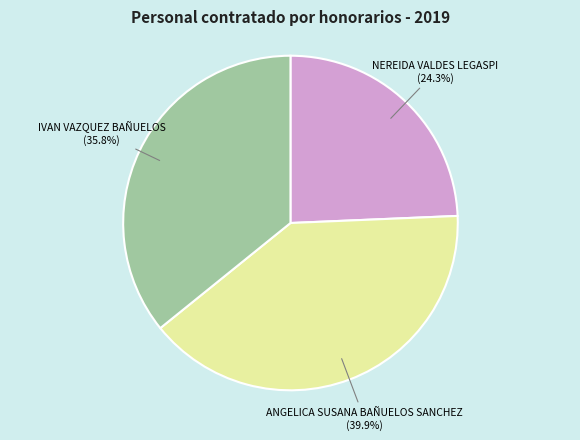

Do NEREIDA VALDES LEGASPI and ANGELICA SUSANA BAÑUELOS SANCHEZ together represent more than half of the pie?

Yes